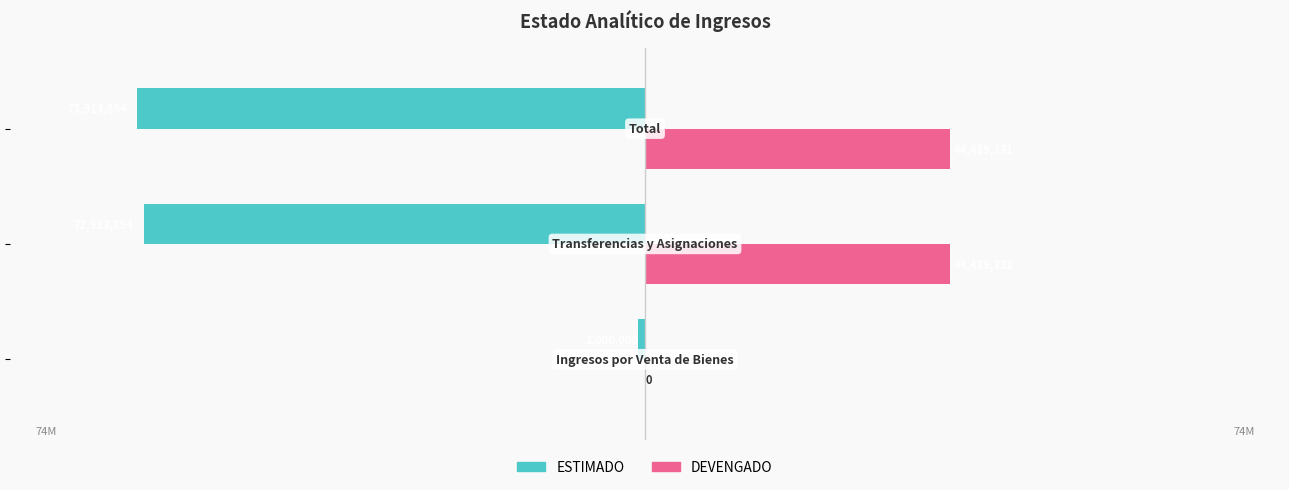

What are all the series names shown in the legend?

ESTIMADO, DEVENGADO